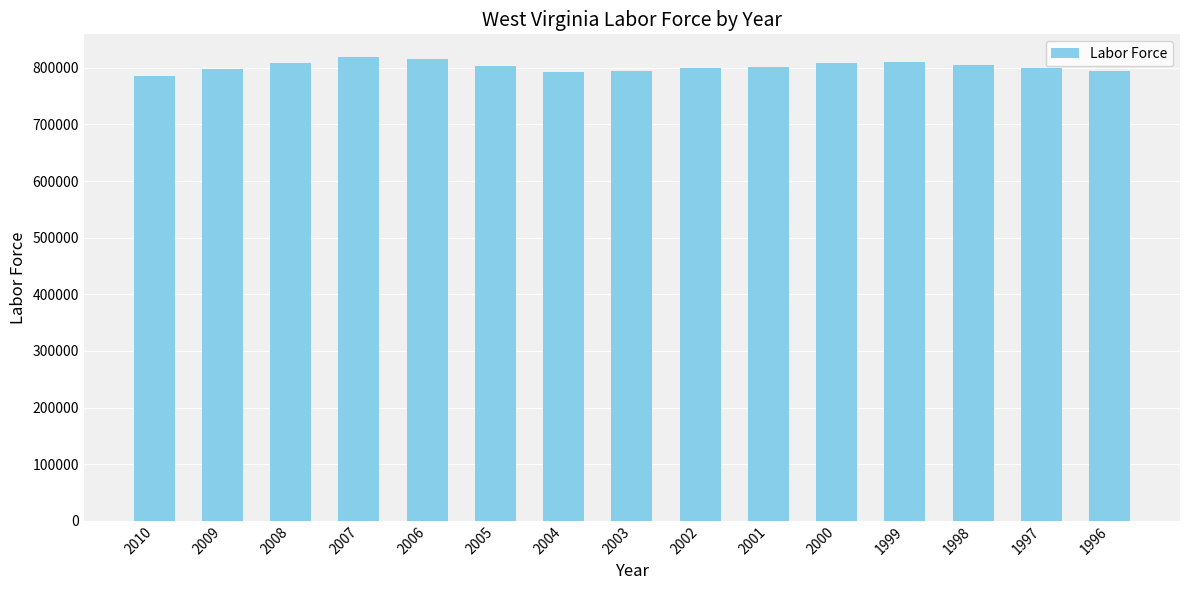

What is the difference between the maximum and second lowest values?

26131.0